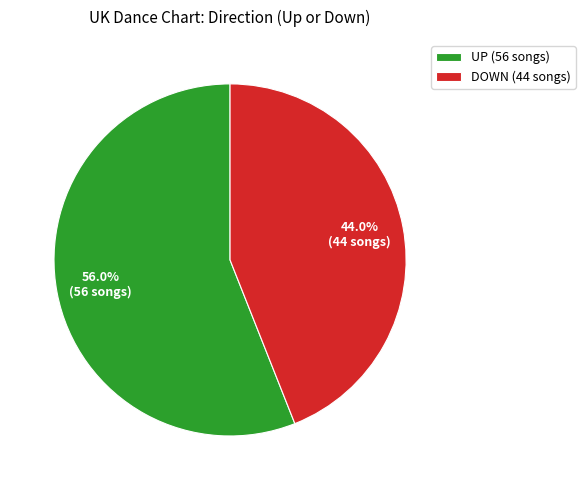

Does any single category account for the majority?

Yes